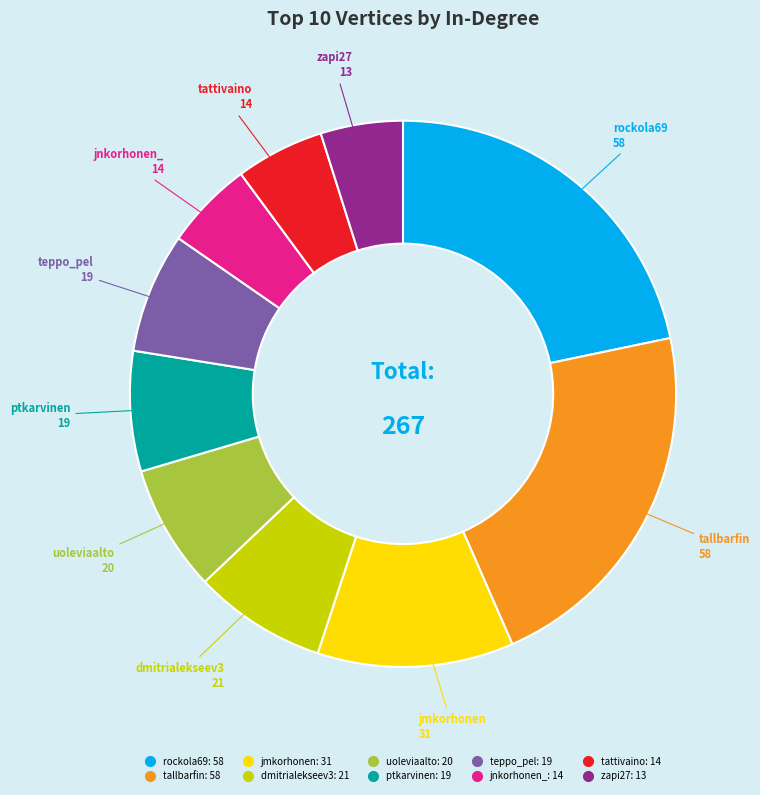

Do ptkarvinen and jnkorhonen_ together represent more than half of the pie?

No